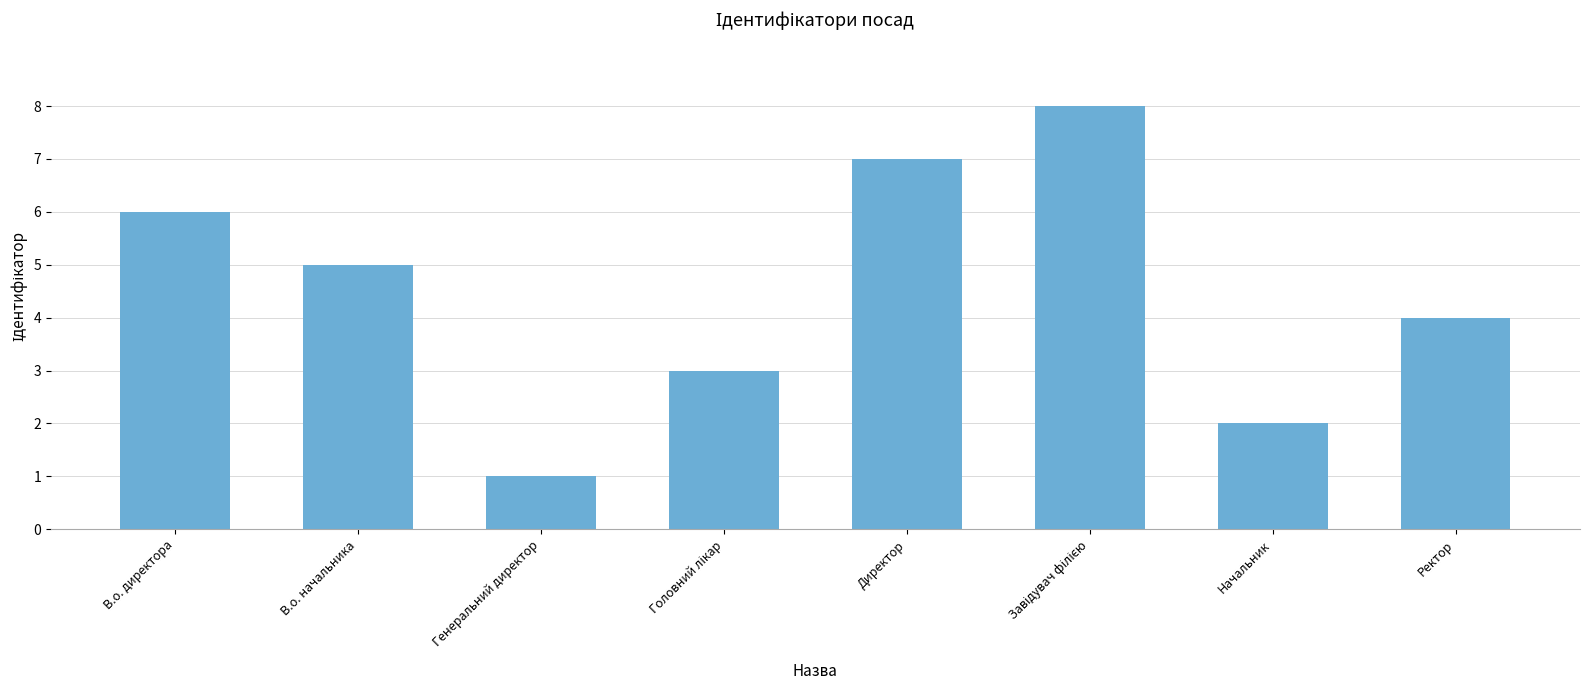

What is the difference between the maximum and minimum values?

7